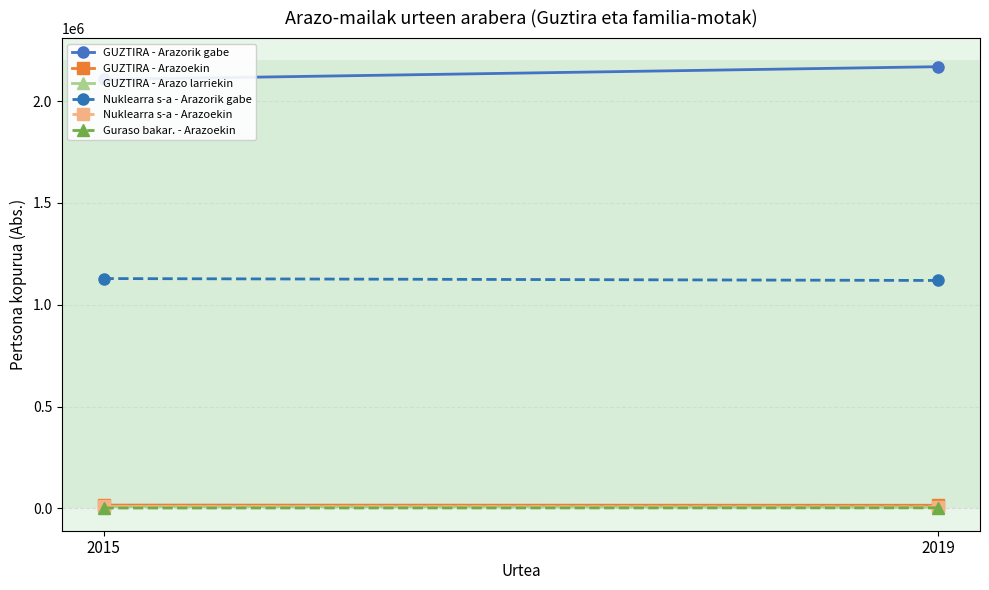

True or false: Guraso bakar. - Arazoekin has a value of 1595.1 at 2015.

True